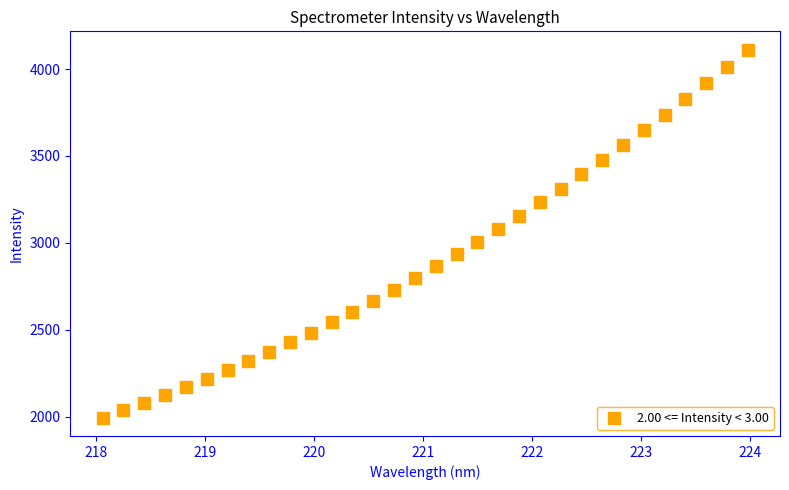

What is the range of X values (max minus min)?

5.9